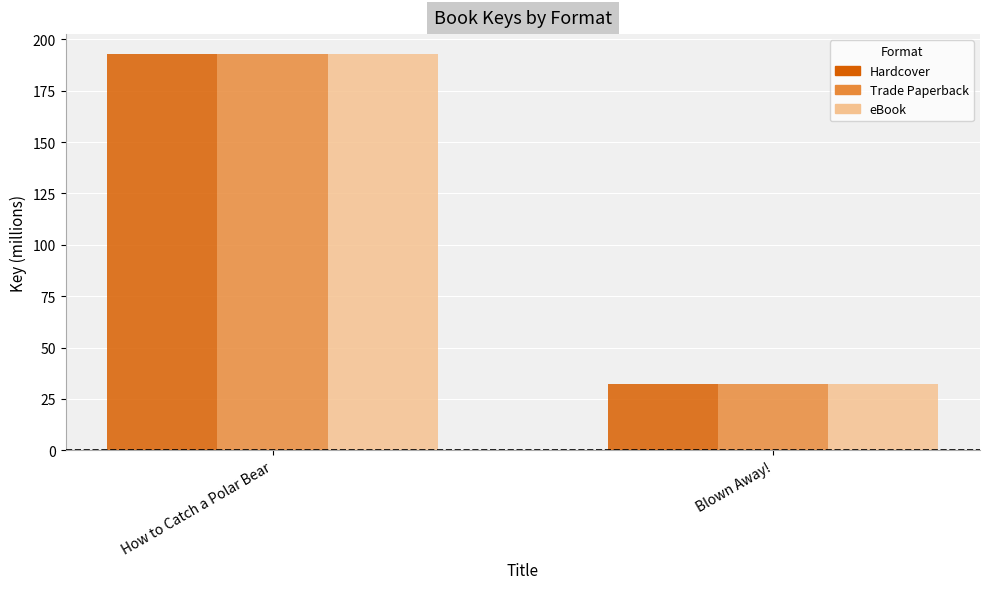

What position from the right is How to Catch a Polar Bear?

2